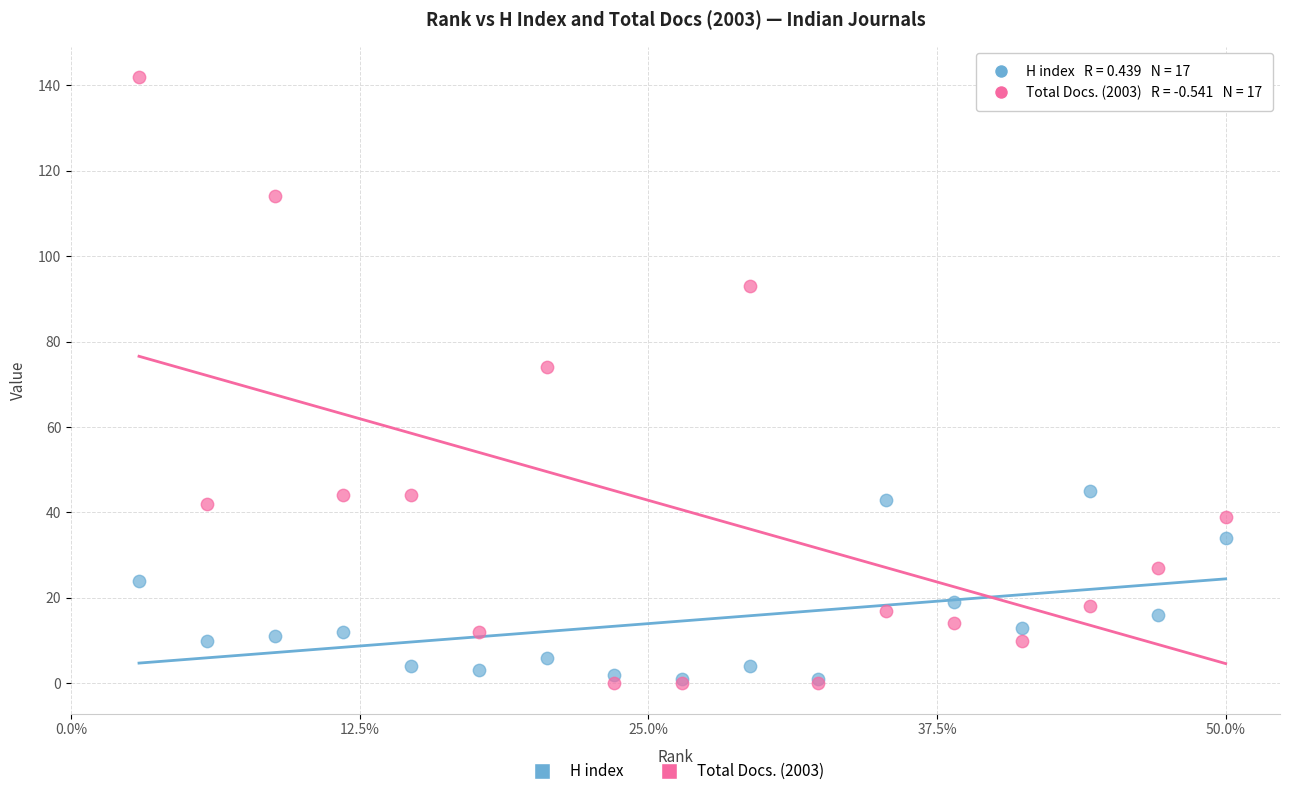

What are all the series names shown in the legend?

H index, Total Docs. (2003)